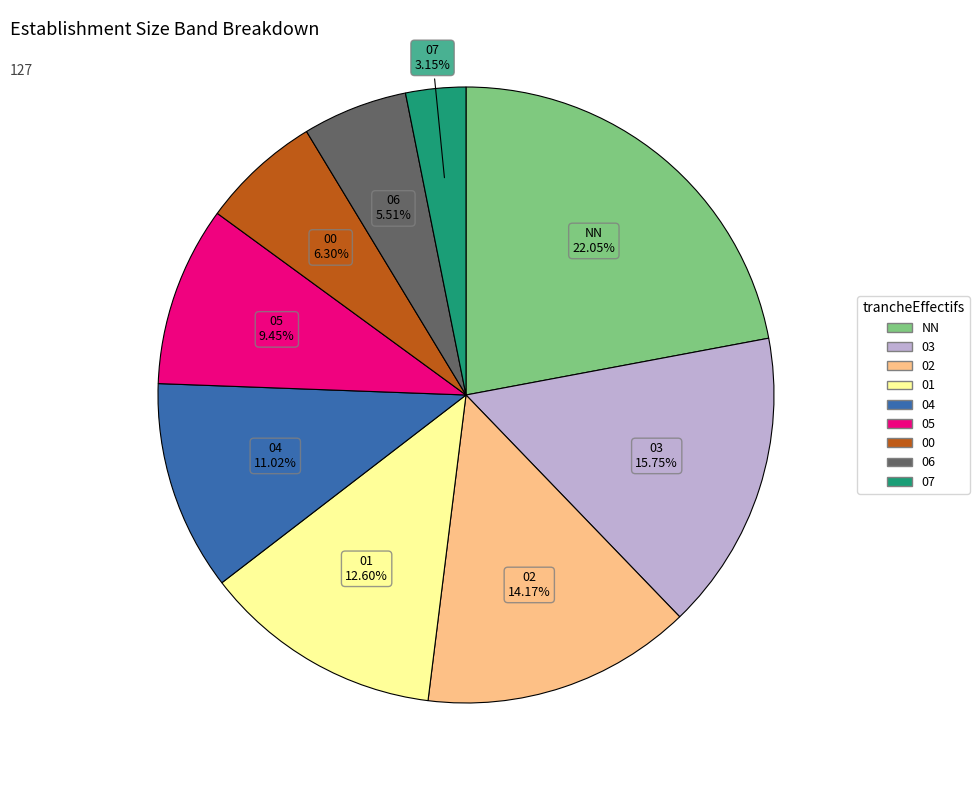

The 03 slice represents 16% of the pie. True or false?

True